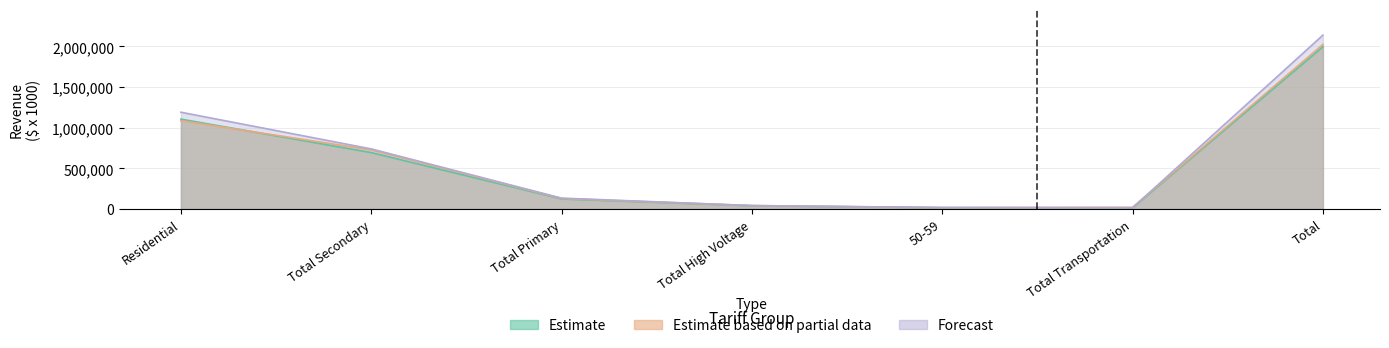

Which has a higher value, Total Secondary or Total Primary?

Total Secondary